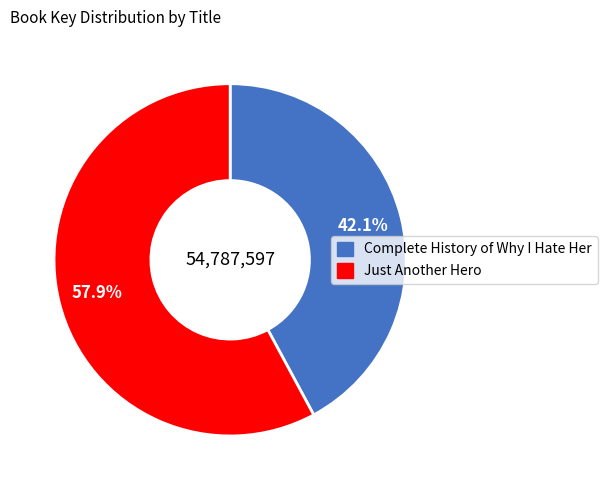

How many segments does this pie chart have?

2